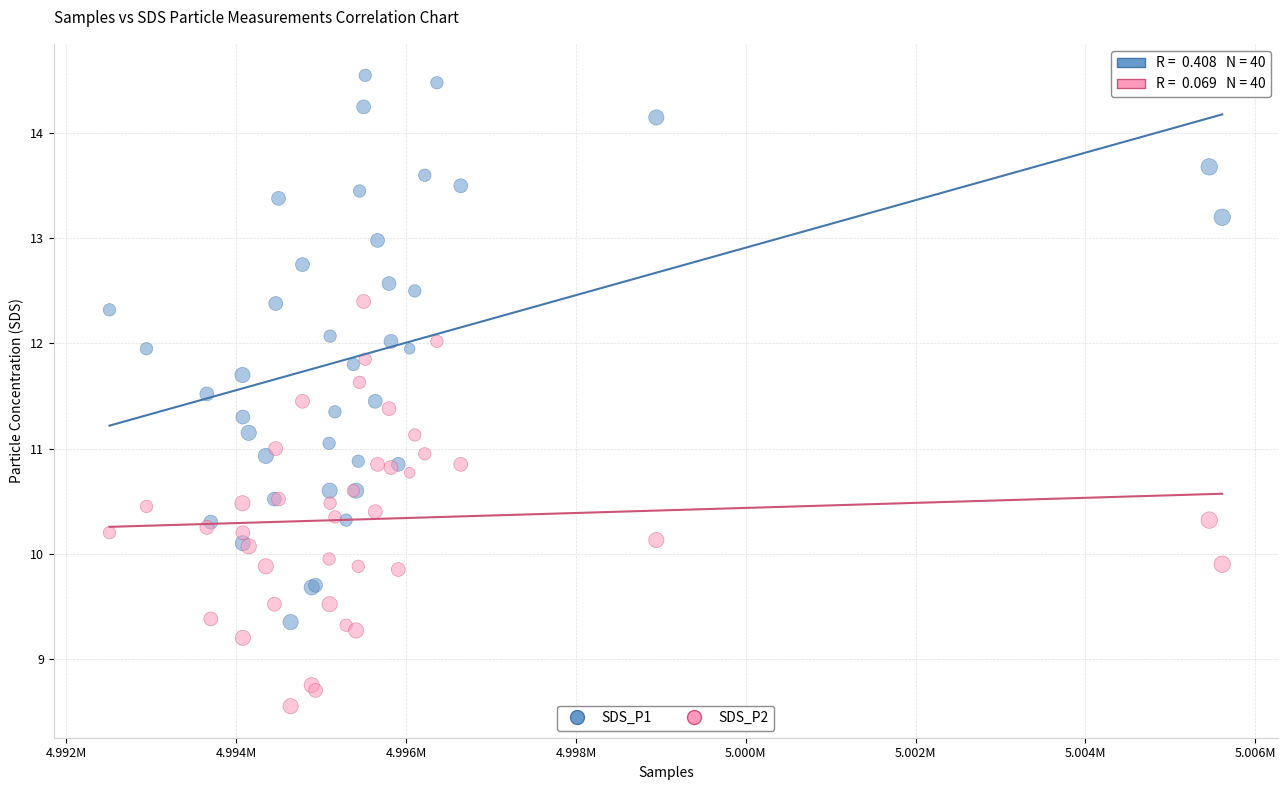

Which series contains the highest Y value?

SDS_P1